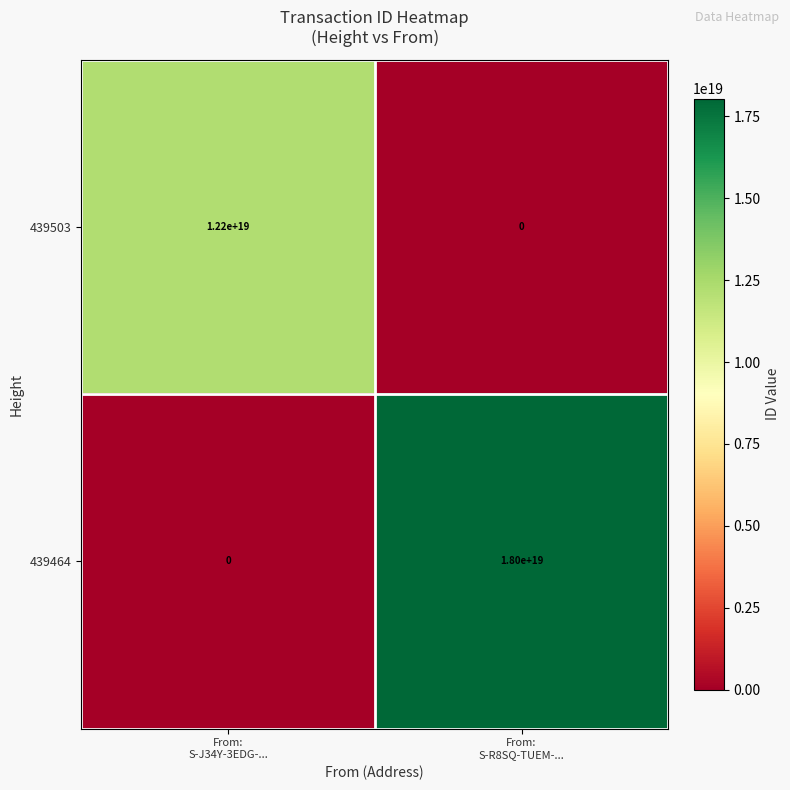

Which series has the largest range (max minus min)?

439464